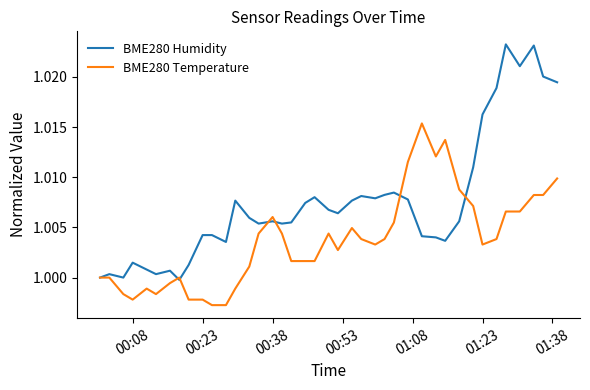

Which series has the largest total across all categories?

BME280 Humidity